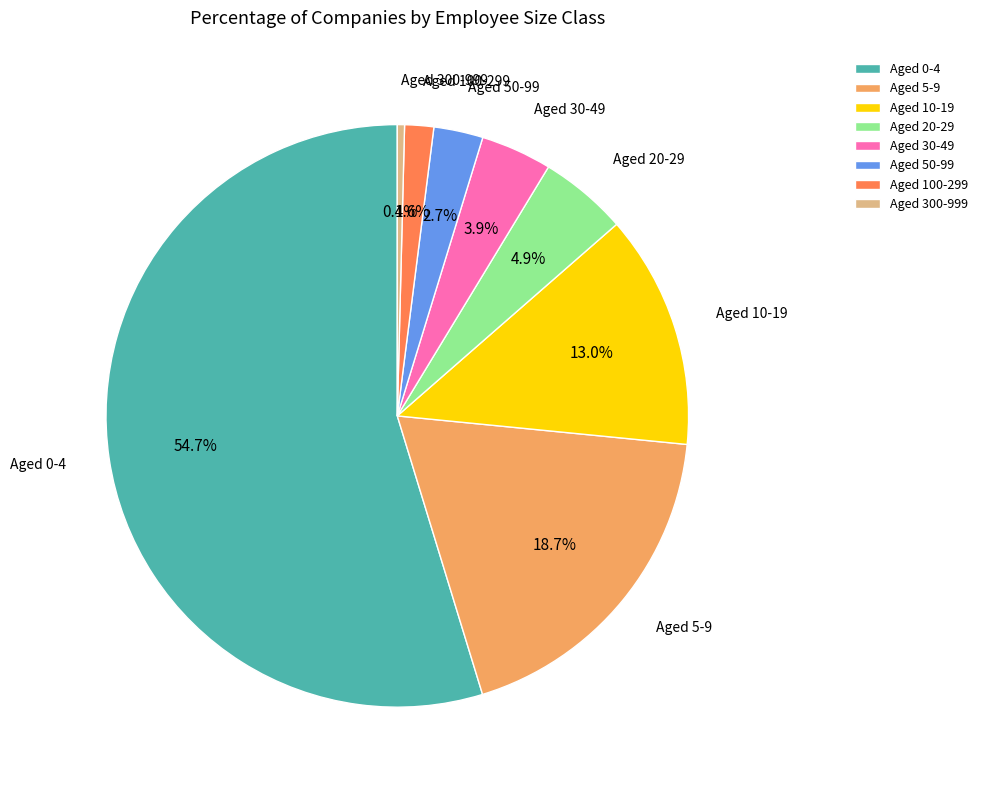

What is the total percentage of Aged 10-19 and Aged 300-999?

13.4%